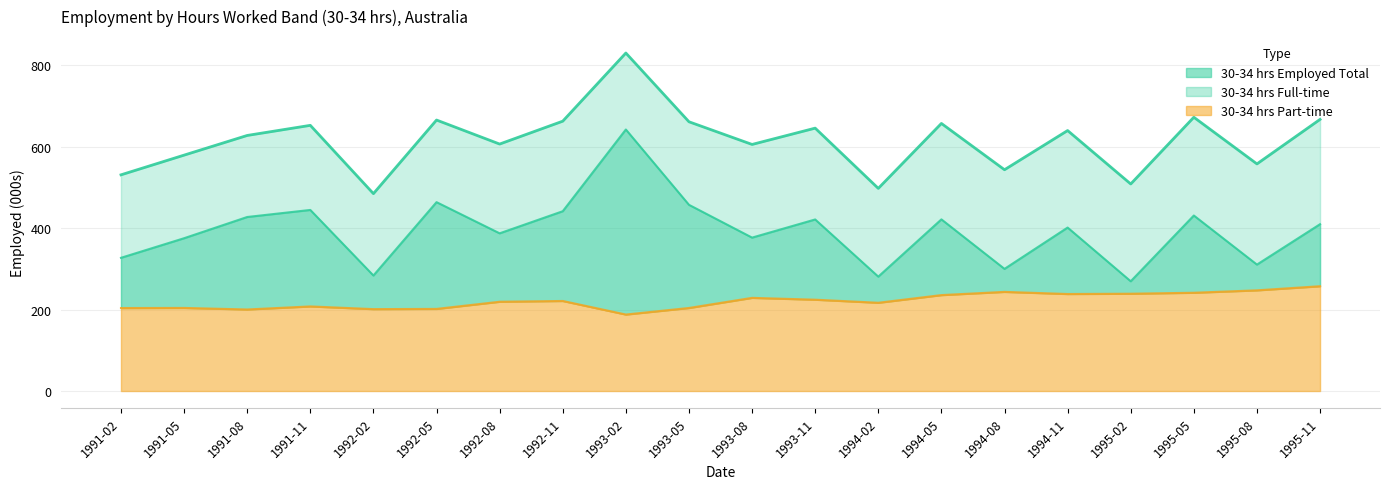

What is the highest value of the 30-34 hrs Part-time series?

257.3